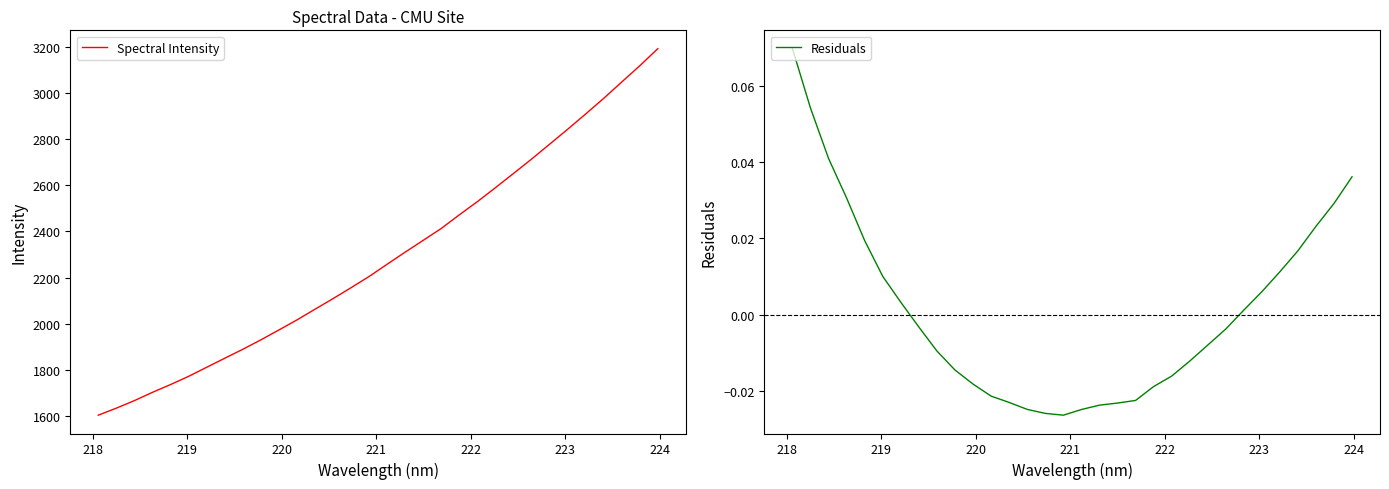

What is the maximum value for Spectral Intensity?

3191.0